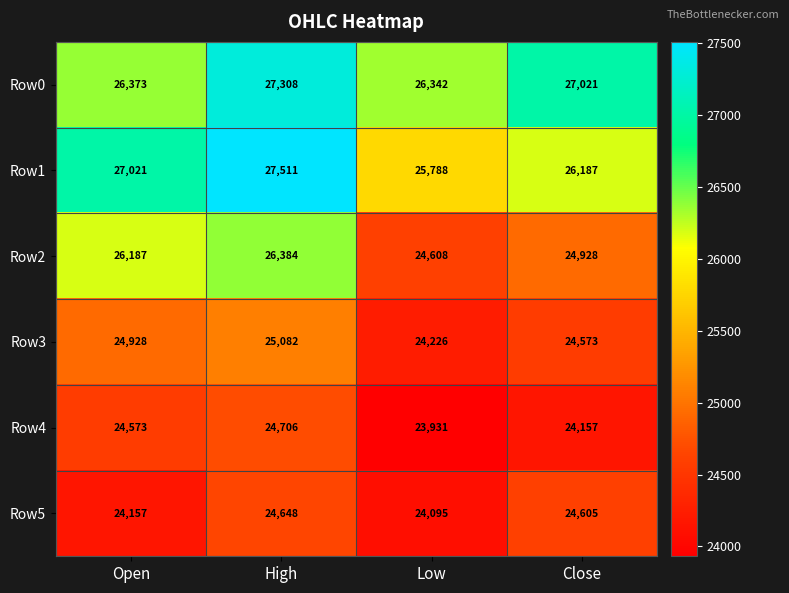

What is the difference between the maximum and second lowest values in the Row5 series?

491